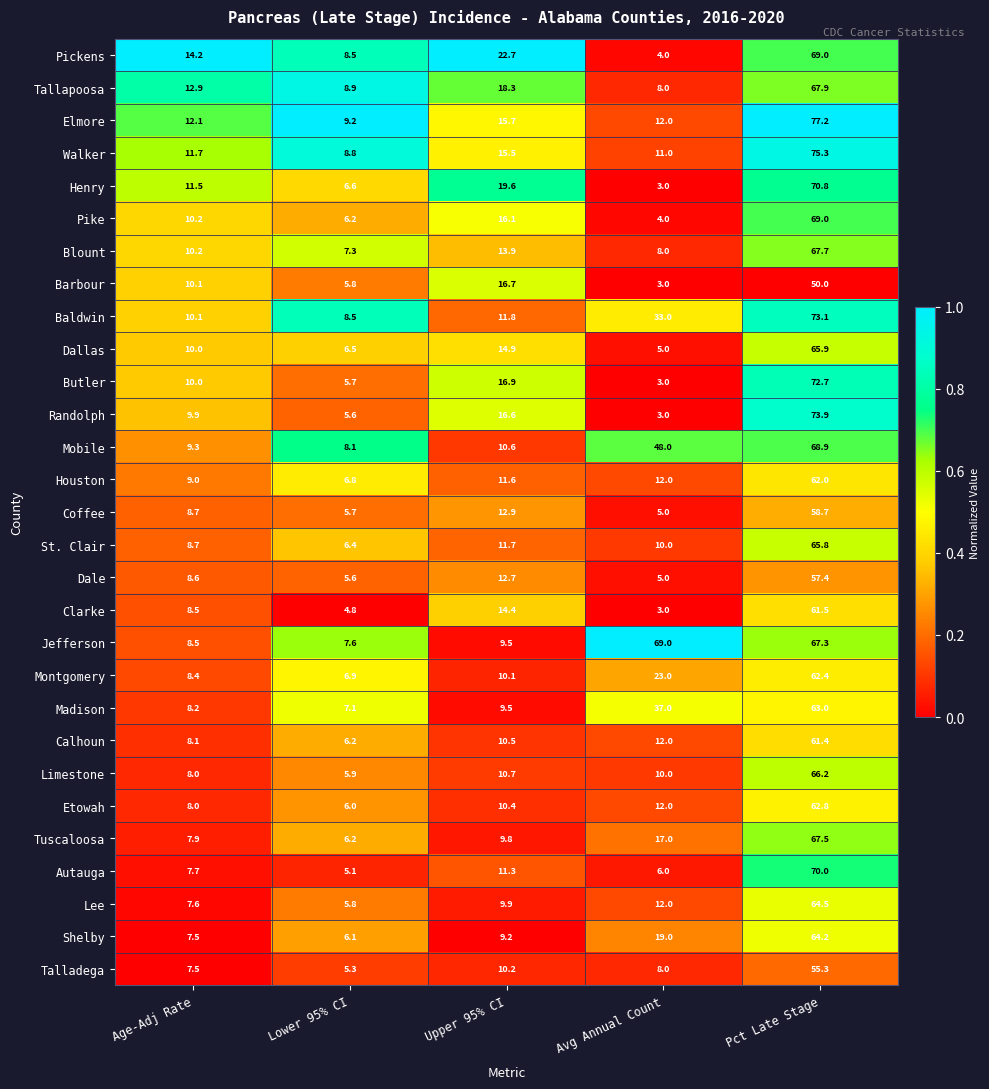

What is the average value of the Henry series?

22.3